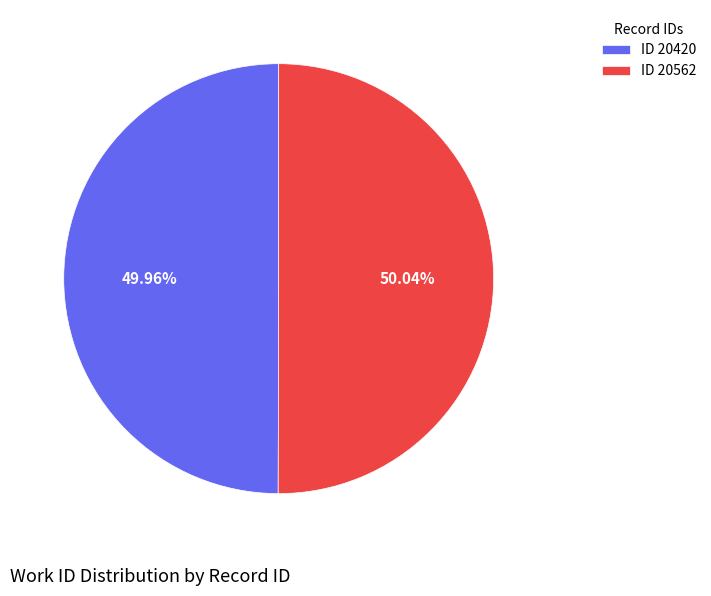

Is there any slice that represents more than half of the pie?

Yes